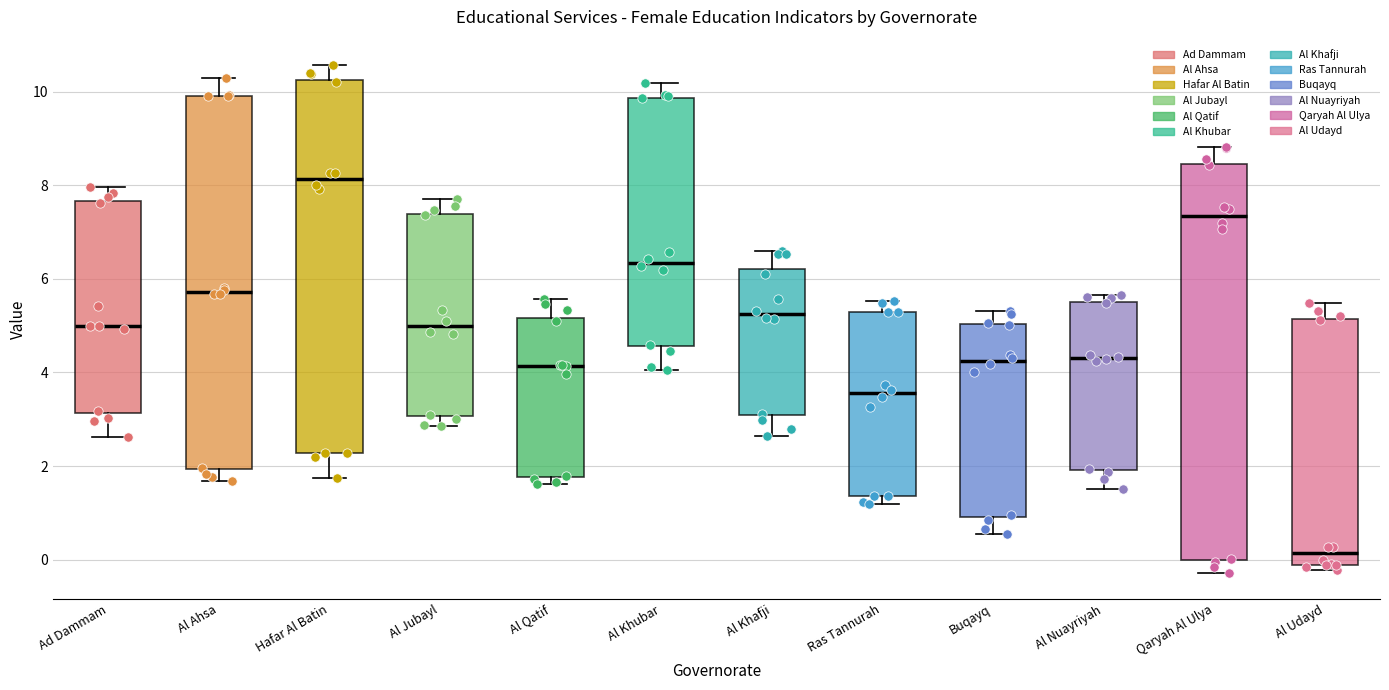

Which box's median line is the lowest?

Al Udayd